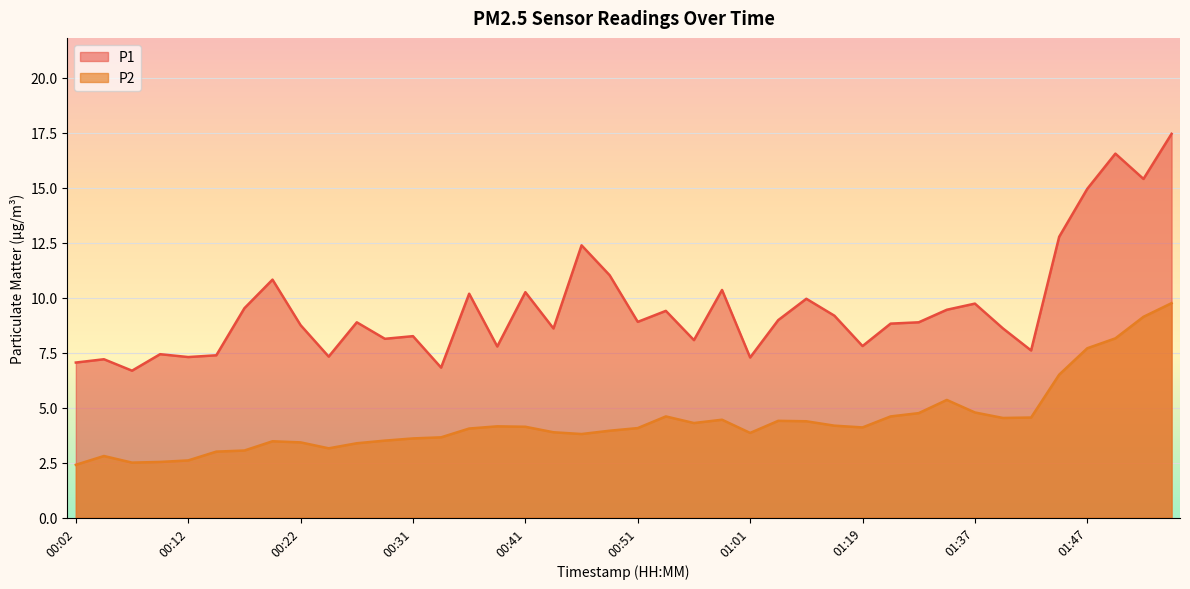

What is the sum of the P2 values at 00:17 and 00:56?

7.3